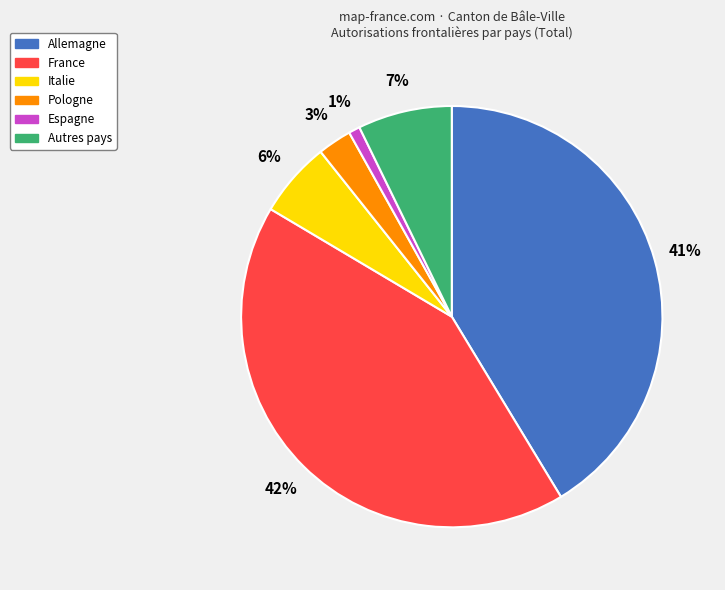

To the nearest percent, what is the difference between the largest and smallest slice percentages?

41%